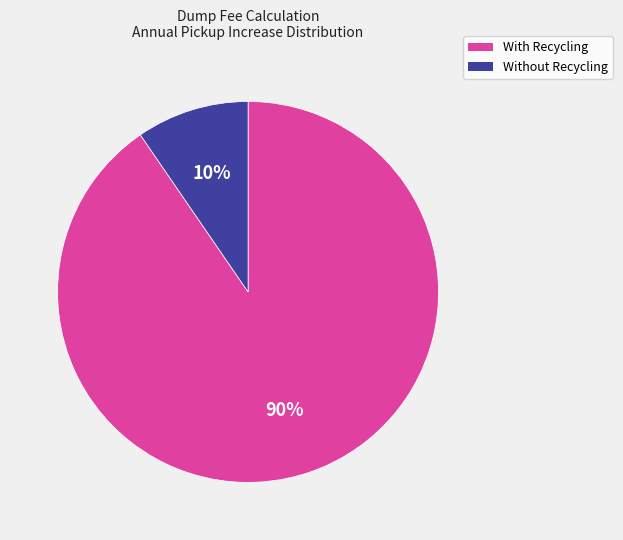

Is there any slice that represents more than half of the pie?

Yes